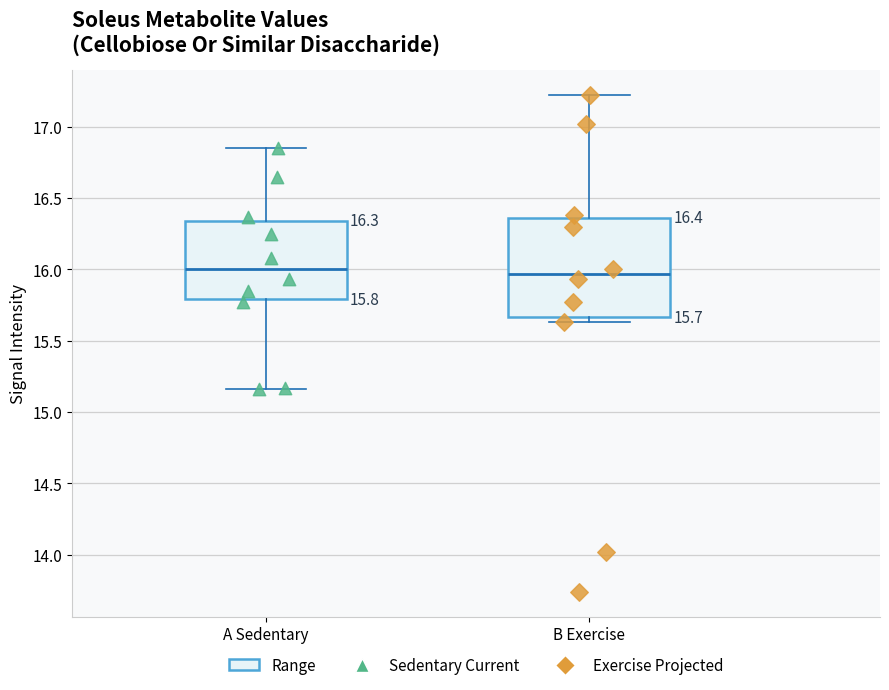

Comparing the boxes themselves (not the whiskers), which one is the tallest?

B Exercise